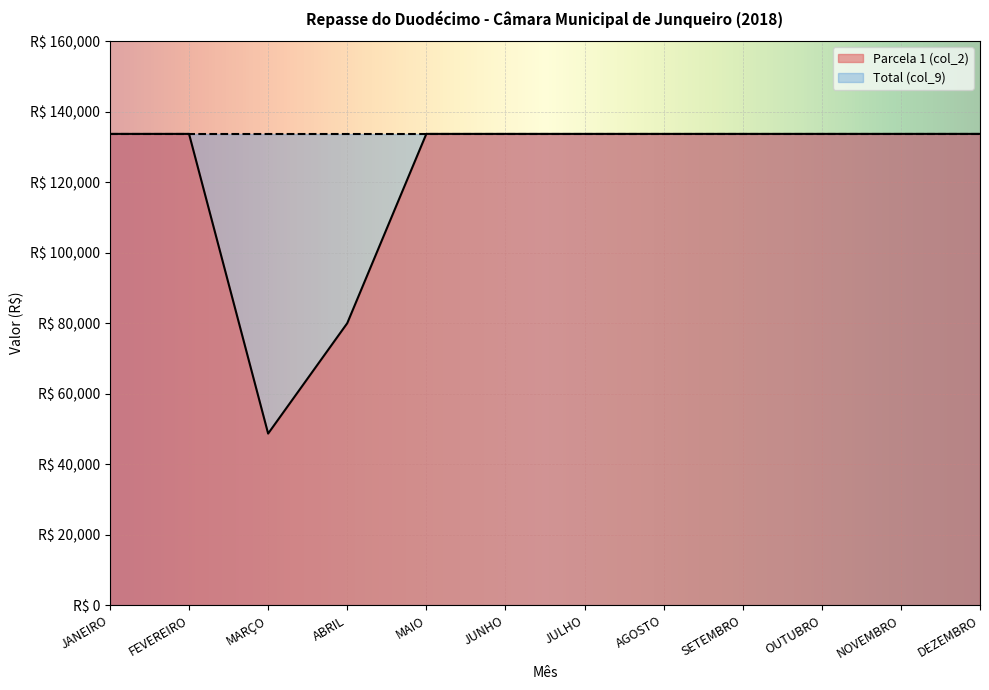

What is the value of the 3rd point from the left?

48701.3